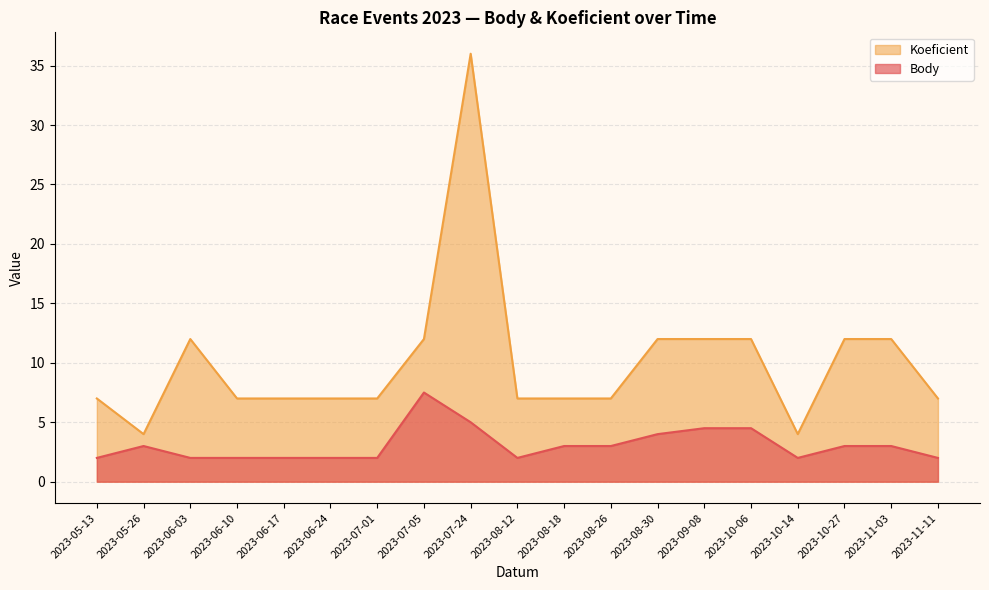

What is the label of the 1st point from the left?

2023-05-13